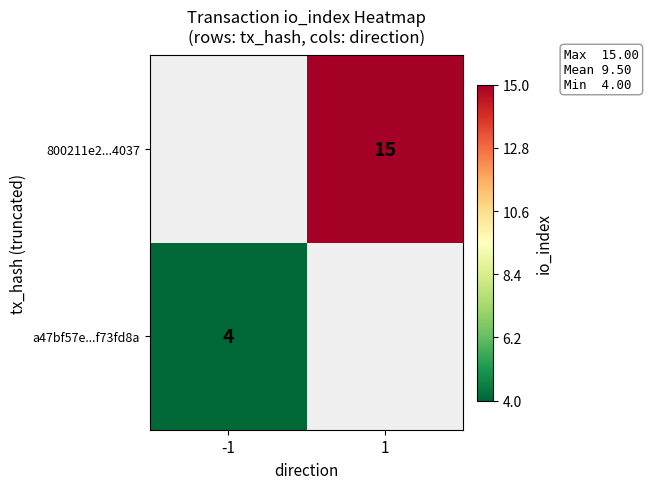

Is the value of 800211e2...4037 at 1 greater than the value of a47bf57e...f73fd8a at -1?

Yes